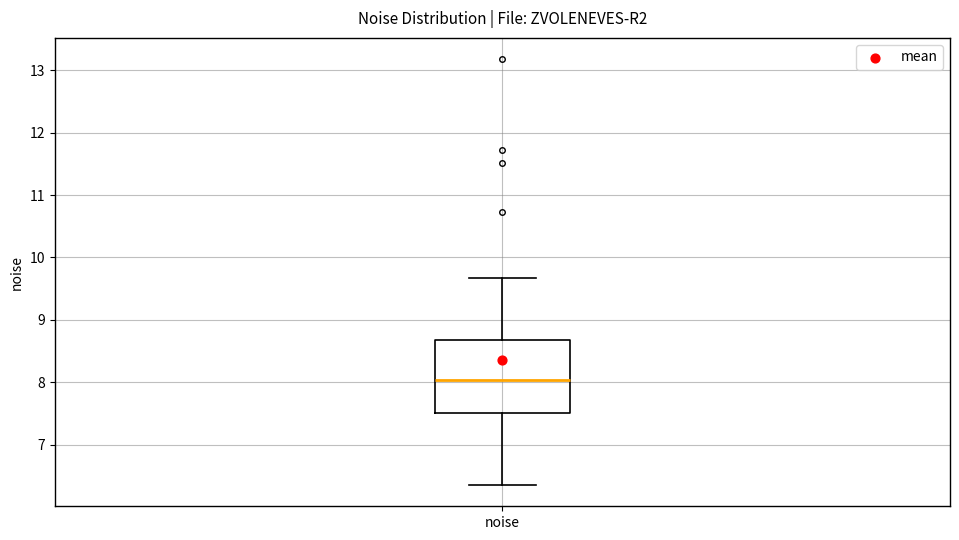

Transcribe this box plot: give where the median line is, the range the box spans, and where the two whiskers end, as read against the y-axis. The values are not printed on the chart, so give them approximately, as read against the axis.

median 8.0, box 7.5 to 8.7, whiskers 6.4 to 9.7